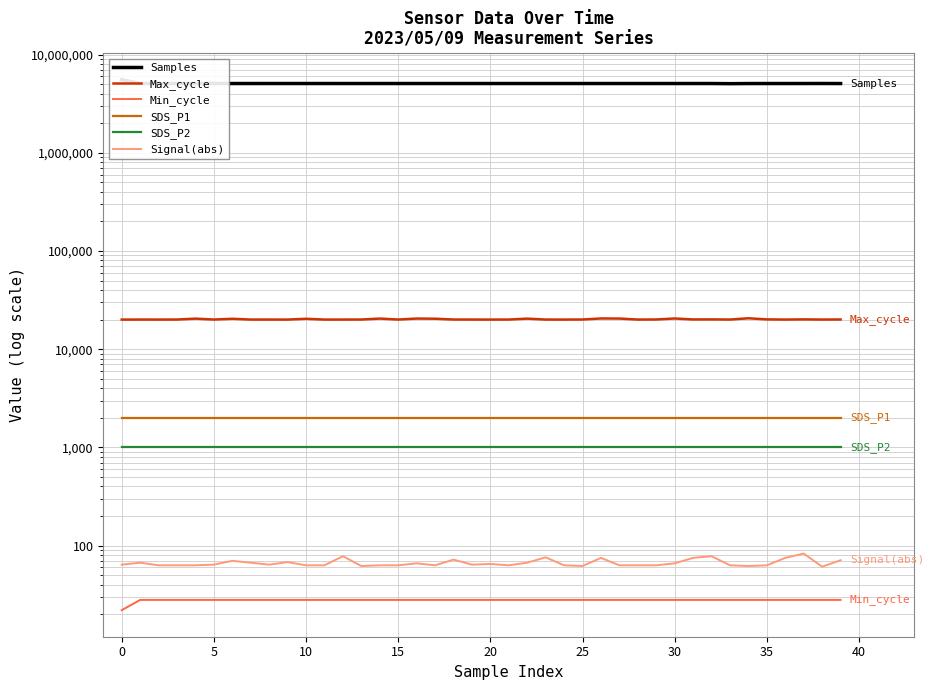

True or false: SDS_P1 and Samples intersect in this chart.

False